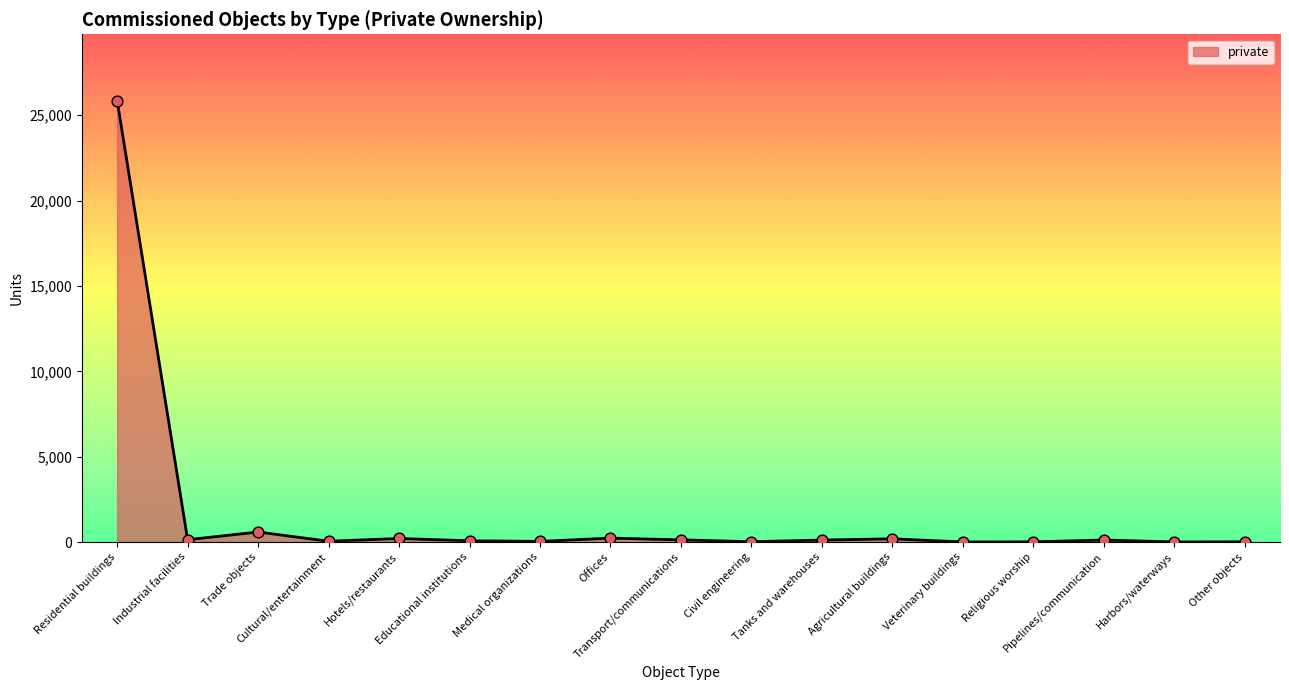

What is the ratio of the value at Transport/communications to the value at Medical organizations?

3.5